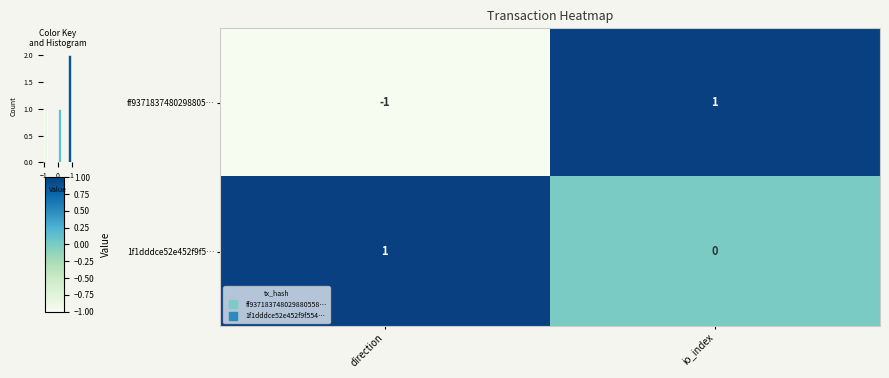

At which category is the sum across all series the highest?

io_index